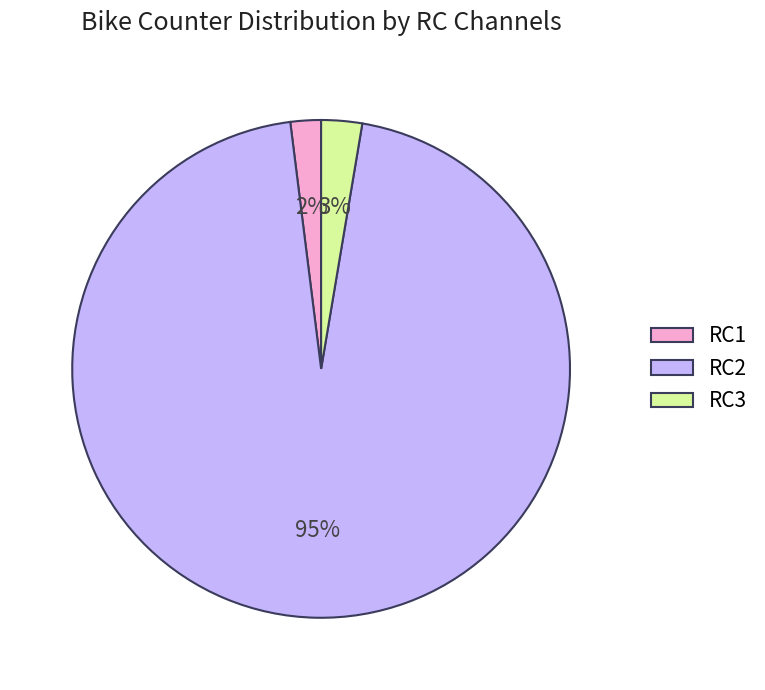

Is it true that RC3 is 12% of the pie?

False